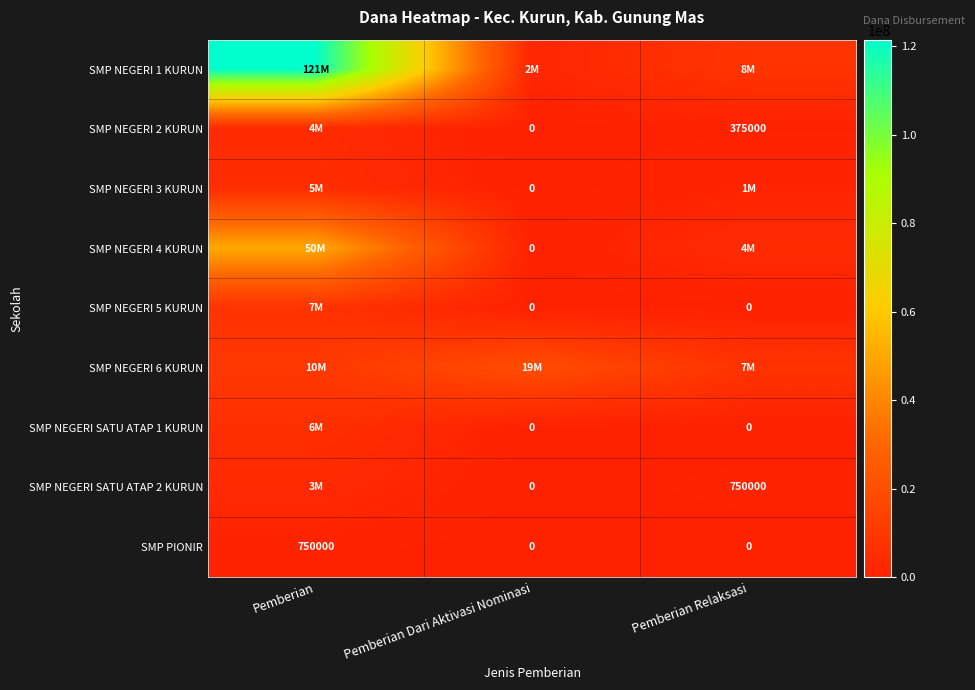

Which series has the largest total across all categories?

SMP NEGERI 1 KURUN